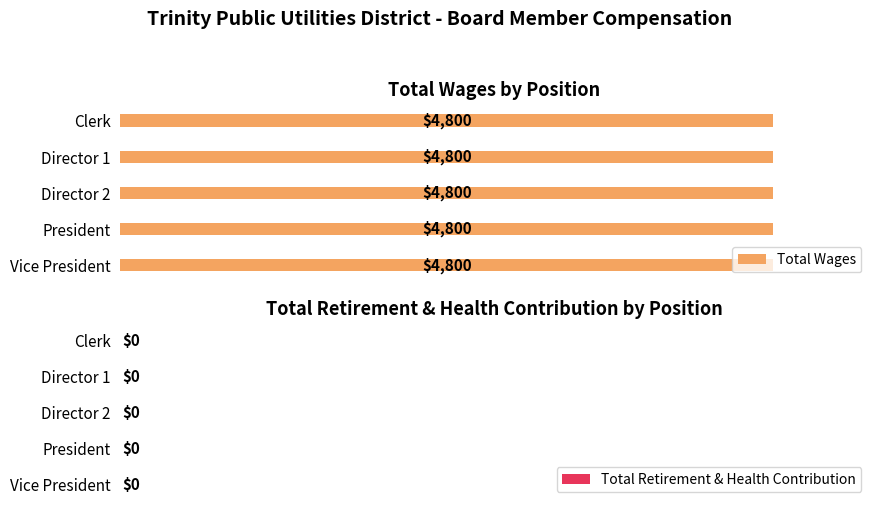

How many bars are there in total?

10